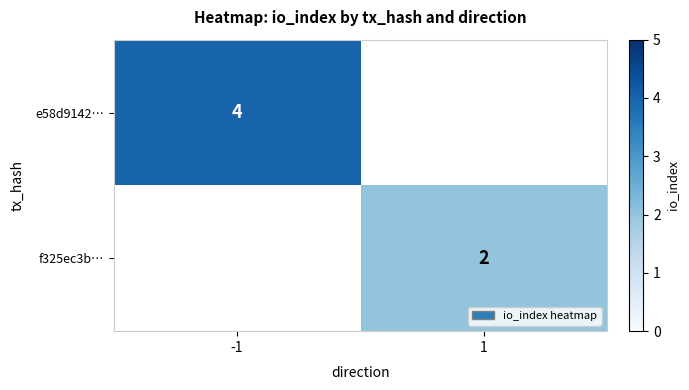

True or false: f325ec3b… has a value of 2 at 1.

True